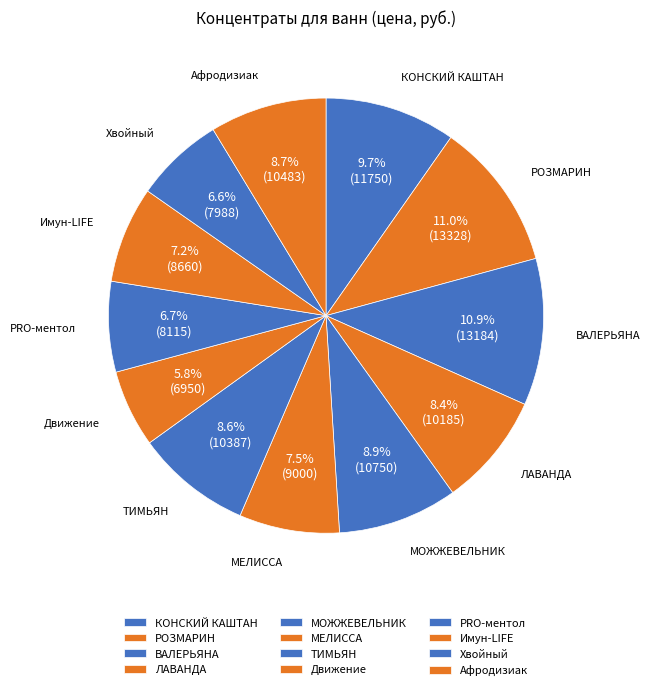

To the nearest percent, what is the average slice percentage?

8%